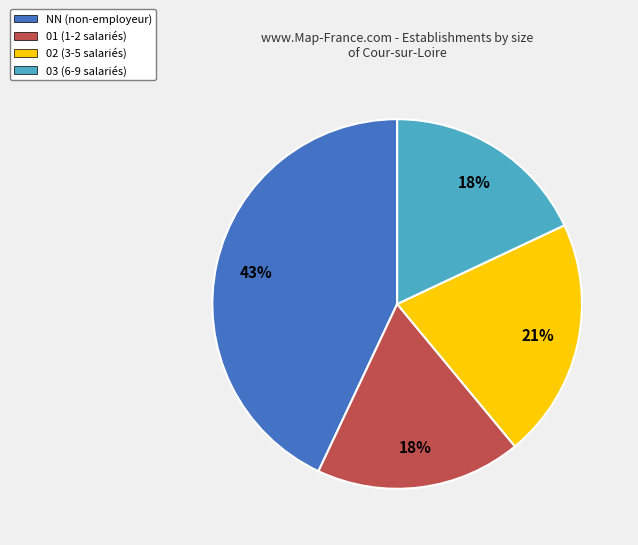

The 02 slice represents 7% of the pie. True or false?

False